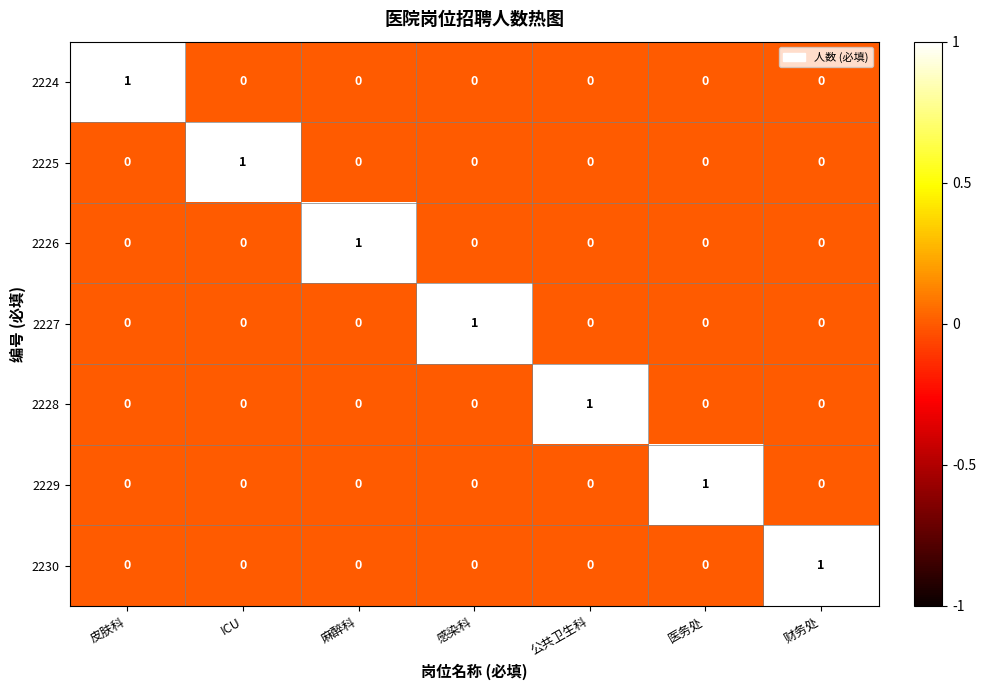

The 2227 series shows 1 at 皮肤科. True or false?

False